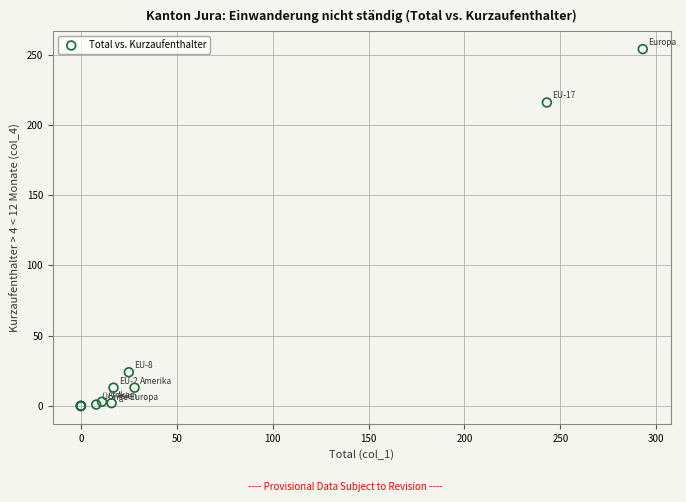

What Y value in the scatter plot is closest to 127?

216